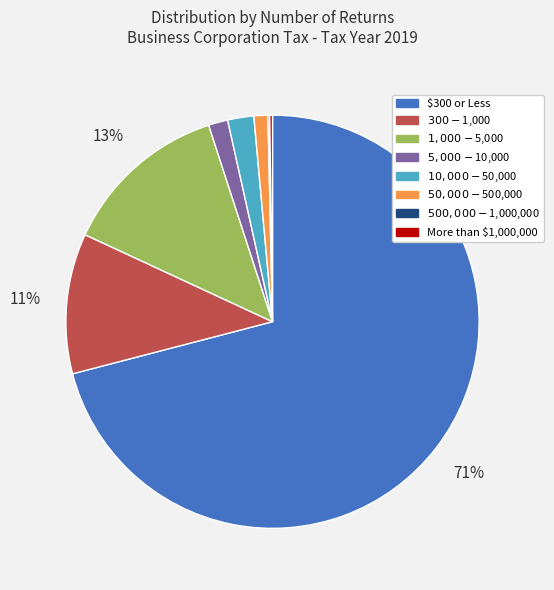

To the nearest percent, what is the difference between the largest and smallest slice percentages?

71%